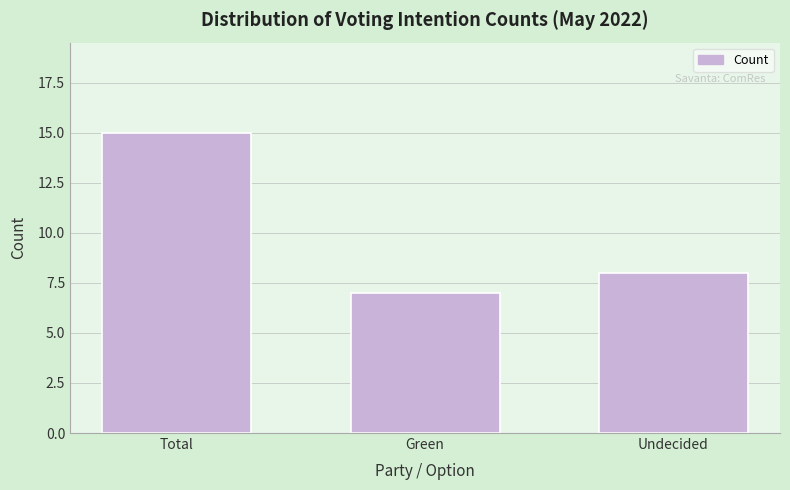

Reading left to right, list all the values displayed in this chart.

15	7	8